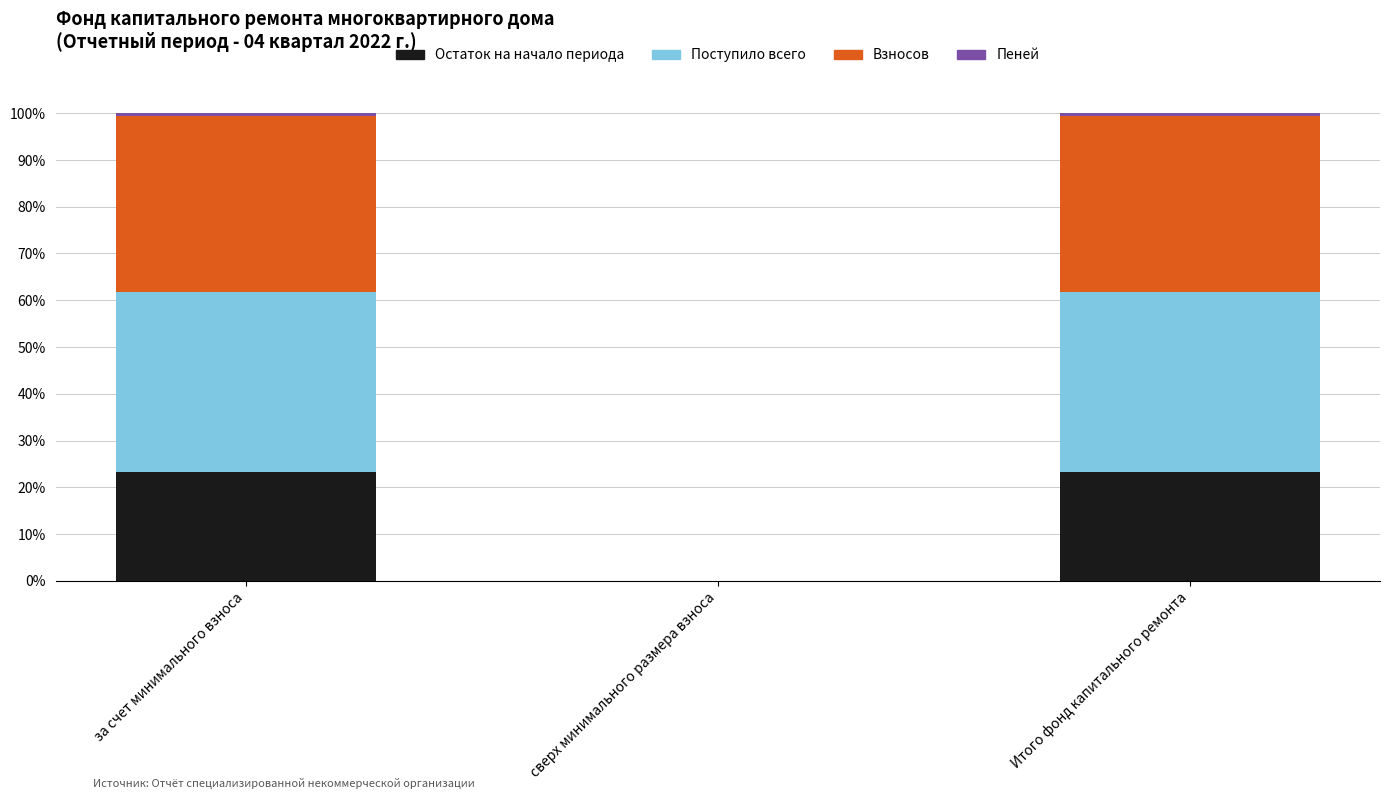

Is it true that Остаток на начало периода equals 0.1 at за счет минимального взноса?

False